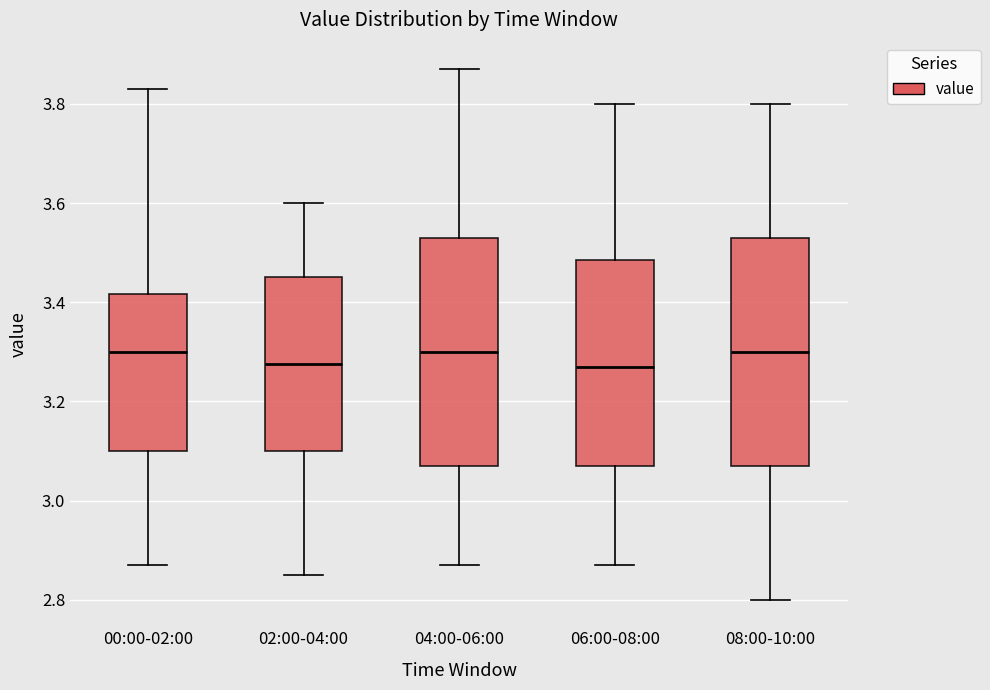

Where does the median line of the box for 00:00-02:00 sit on the y-axis? The values are not printed on the chart, so give them approximately, as read against the axis.

3.30